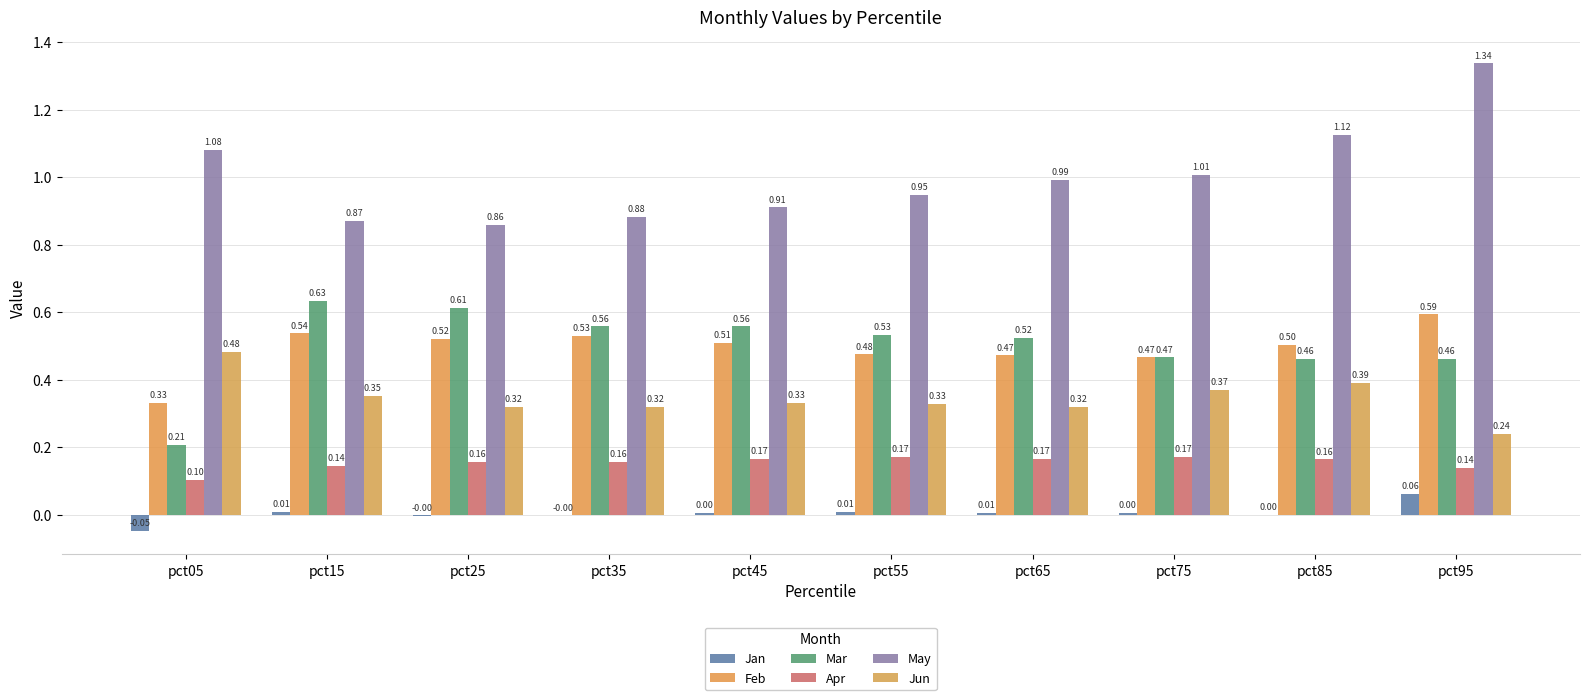

Count the Jun values in the range 0 to 1.

10